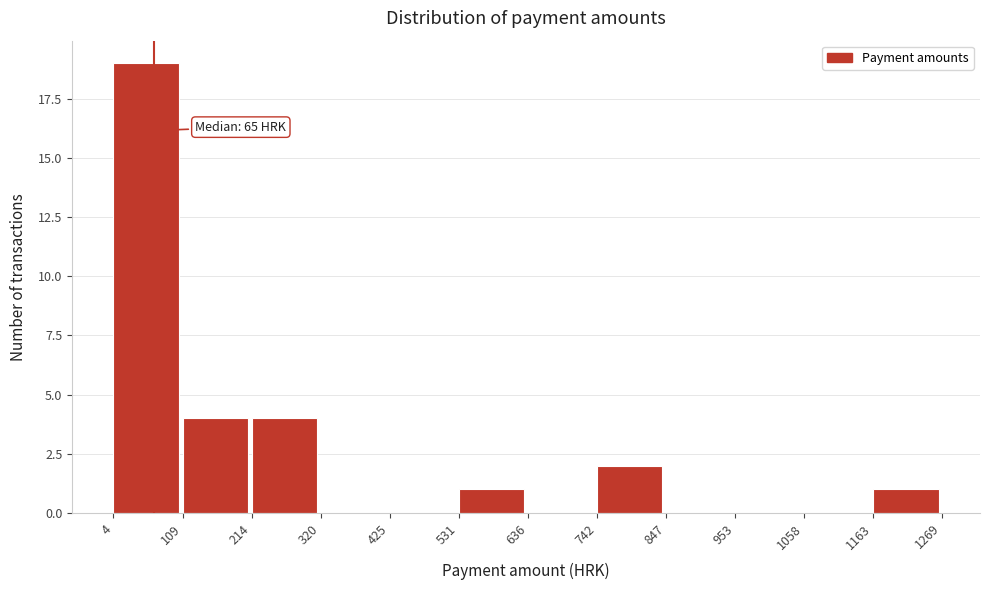

Which range on the x-axis has the tallest bar?

4 to 109